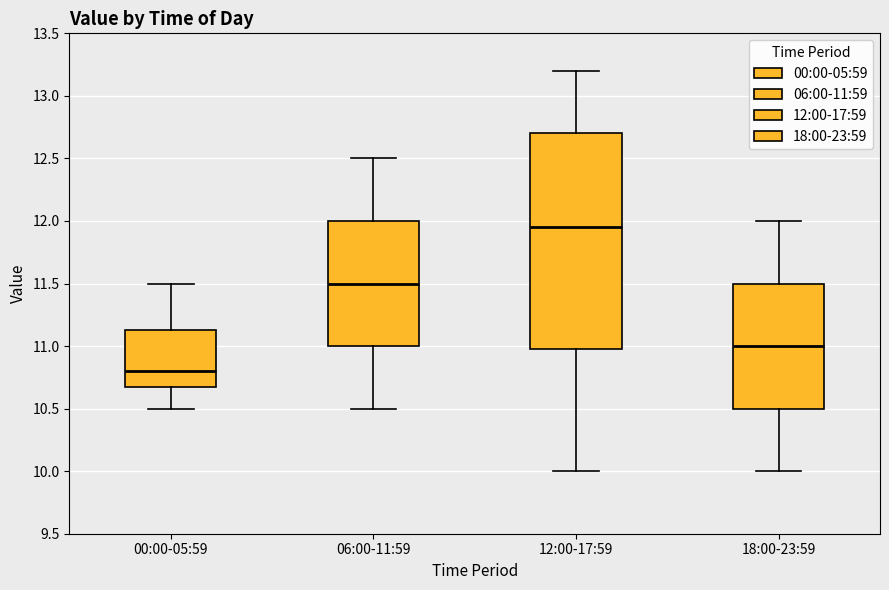

Reading left to right, transcribe this box plot: for each box, give where its median line is, the range the box spans, and where its two whiskers end, as read against the y-axis. The values are not printed on the chart, so give them approximately, as read against the axis.

00:00-05:59: median 10.80, box 10.70 to 11.15, whiskers 10.50 to 11.50
06:00-11:59: median 11.50, box 11.00 to 12.00, whiskers 10.50 to 12.50
12:00-17:59: median 11.95, box 11.00 to 12.70, whiskers 10.00 to 13.20
18:00-23:59: median 11.00, box 10.50 to 11.50, whiskers 10.00 to 12.00